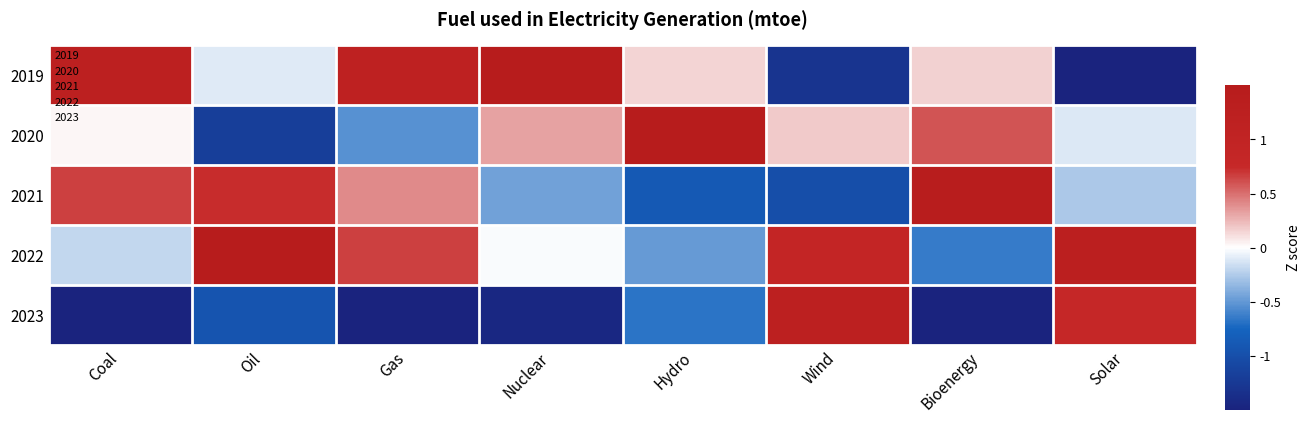

At which category is the sum across all series the highest?

Wind